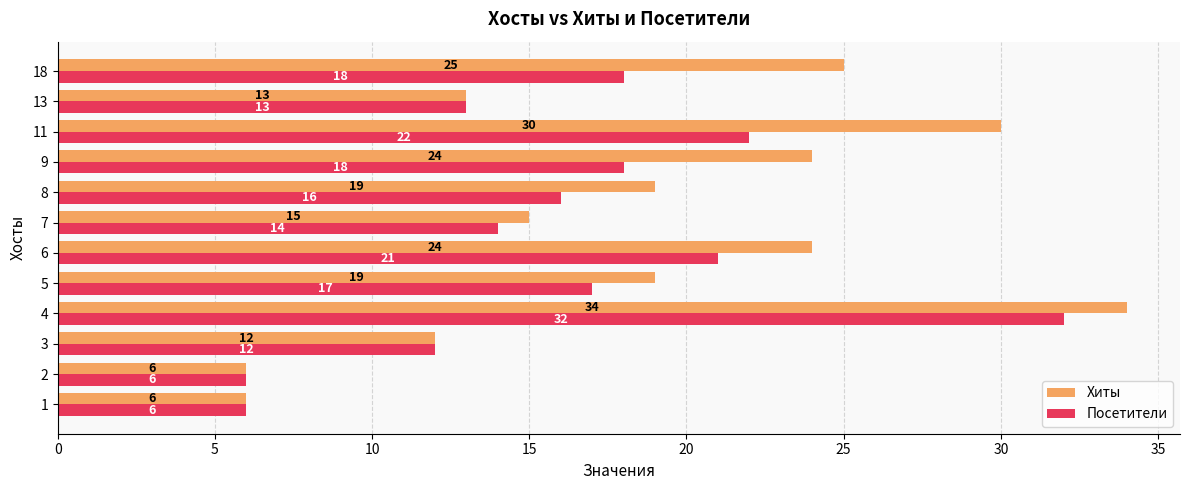

At how many categories does at least one series exceed 21?

5